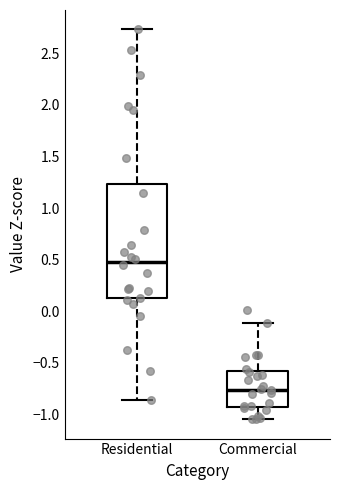

Reading left to right, transcribe this box plot: for each box, give where its median line is, the range the box spans, and where its two whiskers end, as read against the y-axis. The values are not printed on the chart, so give them approximately, as read against the axis.

Residential: median 0.50, box 0.10 to 1.25, whiskers -0.85 to 2.75
Commercial: median -0.75, box -0.90 to -0.60, whiskers -1.05 to -0.10